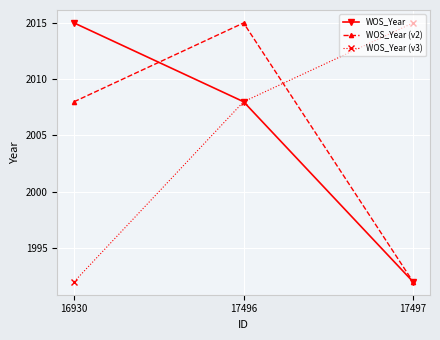

How many data points in WOS_Year are less than 2008?

1